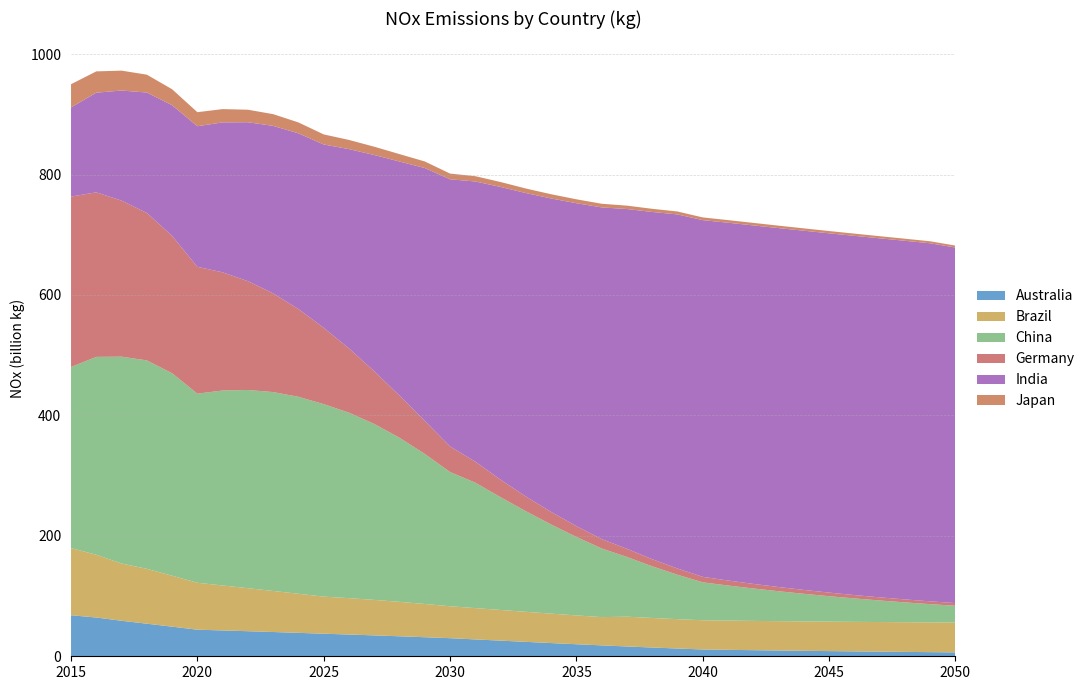

Reading left to right, what are all the values shown in this chart?

Australia: 2015=68142397715.2	2016=64360529441.7	2017=58975775194.0	2018=54110591554.1	2019=49181233142.0	2020=44141988521.7	2021=42914666944.1	2022=41636481435.0	2023=40306532773.1	2024=38921067898.4	2025=37479767179.1	2026=36121365529.5	2027=34695080645.3	2028=33204222257.6	2029=31653592498.1	2030=30053369227.2	2031=28013620893.0	2032=25970078343.0	2033=23941509585.6	2034=21944214966.0	2035=19994794633.1	2036=18106092593.7	2037=16288718013.6	2038=14548152068.2	2039=12886950259.7	2040=11302949938.4	2041=10699639334.0	2042=10131236552.7	2043=9594791232.4	2044=9087456801.0	2045=8605640641.2	2046=8145860697.8	2047=7704730143.0	2048=7279219487.2	2049=6866700581.7	2050=6464955192.8
Brazil: 2015=111548141630.2	2016=104179879057.6	2017=95027355694.6	2018=91140086478.8	2019=84585402112.5	2020=77948147064.3	2021=74682505646.0	2022=71433428052.4	2023=68179051841.4	2024=64903144352.0	2025=61595966600.8	2026=60404484372.5	2027=58947389295.5	2028=57213859257.7	2029=55229471508.3	2030=53022468836.5	2031=51995532876.7	2032=50950004188.0	2033=49903965059.5	2034=48877663547.0	2035=47886138358.0	2036=46941081295.5	2037=49469242378.7	2038=49099333622.4	2039=48781056165.0	2040=48519795508.9	2041=48573347301.8	2042=48642830759.1	2043=48726118996.8	2044=48821921844.8	2045=48928356373.6	2046=49045481354.9	2047=49171101013.2	2048=49300488189.0	2049=49435131484.1	2050=49568702585.9
China: 2015=300638935266.6	2016=328642966919.1	2017=343543454657.7	2018=346077509971.0	2019=336232477182.6	2020=314056187418.7	2021=323741381438.7	2022=329148535783.8	2023=330255643146.0	2024=327070818316.1	2025=319646791992.5	2026=307989733329.6	2027=292184310720.5	2028=272423409529.5	2029=249146171207.7	2030=222947938968.3	2031=208254448040.4	2032=187188836952.1	2033=167034175935.9	2034=148019939208.4	2035=130314963195.7	2036=114019241964.3	2037=99176108438.2	2038=85767470418.2	2039=73731602861.9	2040=62984050254.5	2041=58251665615.3	2042=53830841434.1	2043=49701652108.9	2044=45845162703.8	2045=42246802359.9	2046=38895599302.0	2047=35784718527.9	2048=32909490553.9	2049=30265489592.3	2050=27848437763.8
Germany: 2015=283065920297.7	2016=273292208692.0	2017=259149106728.1	2018=244866493215.5	2019=228245727336.1	2020=210566476327.8	2021=196269598276.1	2022=180737103087.5	2023=163887382423.2	2024=145774278732.7	2025=126701829083.4	2026=106786201814.2	2027=87569156386.9	2028=69994720109.1	2029=54797144773.4	2030=42369050205.8	2031=34959895645.2	2032=29106395014.5	2033=24511008758.5	2034=20873748705.2	2035=17944745222.4	2036=15539552722.8	2037=13529359207.0	2038=11826965297.1	2039=10373435797.9	2040=9130889644.2	2041=8327383622.9	2042=7618647866.9	2043=6996732203.1	2044=6454295292.7	2045=5983998845.5	2046=5578783429.4	2047=5231698201.1	2048=4936150029.3	2049=4685627664.3	2050=4473922028.5
India: 2015=148104784719.1	2016=165458937245.6	2017=182816189623.0	2018=199980972177.9	2019=216905499370.6	2020=233534972498.3	2021=248974536771.3	2022=263874761114.7	2023=278154788329.0	2024=291724888948.5	2025=304485680314.2	2026=330912338929.4	2027=359042045002.6	2028=388769902106.2	2029=420009200908.9	2030=443708170367.8	2031=465230003553.6	2032=486205969056.2	2033=503842260074.9	2034=520550380797.8	2035=536229194773.6	2036=550826271189.5	2037=564267558345.9	2038=576606312087.8	2039=588000160119.4	2040=592341828257.5	2041=594114312738.4	2042=595288388342.6	2043=596025991734.6	2044=596498148741.2	2045=596623975961.3	2046=596548151509.8	2047=596183754940.5	2048=595562012365.7	2049=594571835897.8	2050=590400986384.9
Japan: 2015=38483723220.2	2016=35379510487.8	2017=33031251010.9	2018=29673275132.9	2019=26517137218.3	2020=23303642530.1	2021=22085496684.8	2022=20816974459.5	2023=19498019494.1	2024=18131993092.3	2025=16725430933.0	2026=15254729011.1	2027=13777081415.0	2028=12314650997.9	2029=10889709216.2	2030=9507848620.1	2031=8814817190.6	2032=8167325612.6	2033=7569839255.2	2034=7022418902.3	2035=6521659734.3	2036=6062344426.9	2037=5638467814.2	2038=5244767159.3	2039=4876820033.6	2040=4531509500.4	2041=4367356022.3	2042=4211112311.8	2043=4062812017.7	2044=3922814165.7	2045=3791421324.5	2046=3668703087.6	2047=3554707023.1	2048=3449165116.1	2049=3351647102.3	2050=3262531815.3